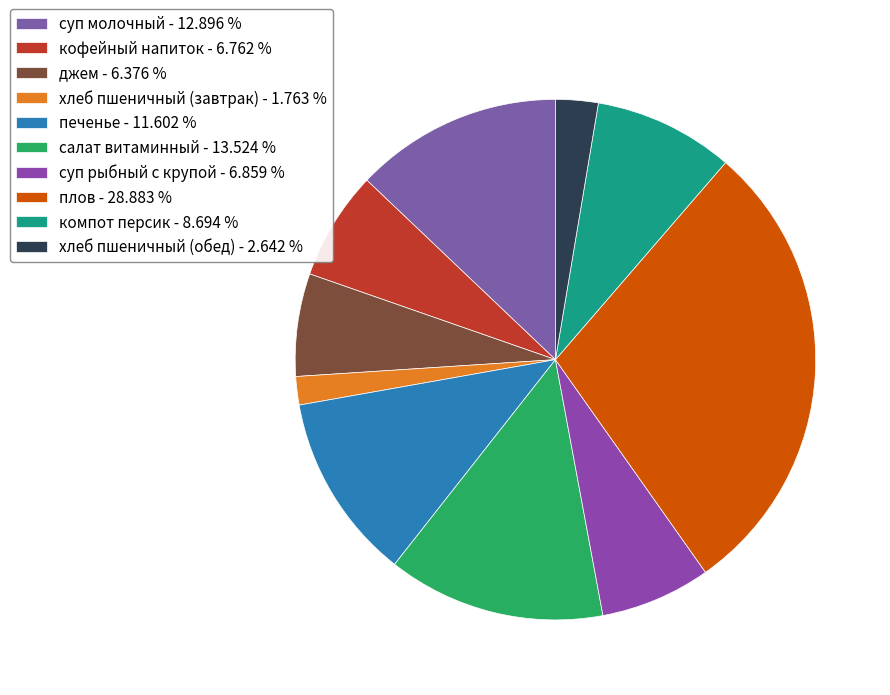

How many segments does this pie chart have?

10